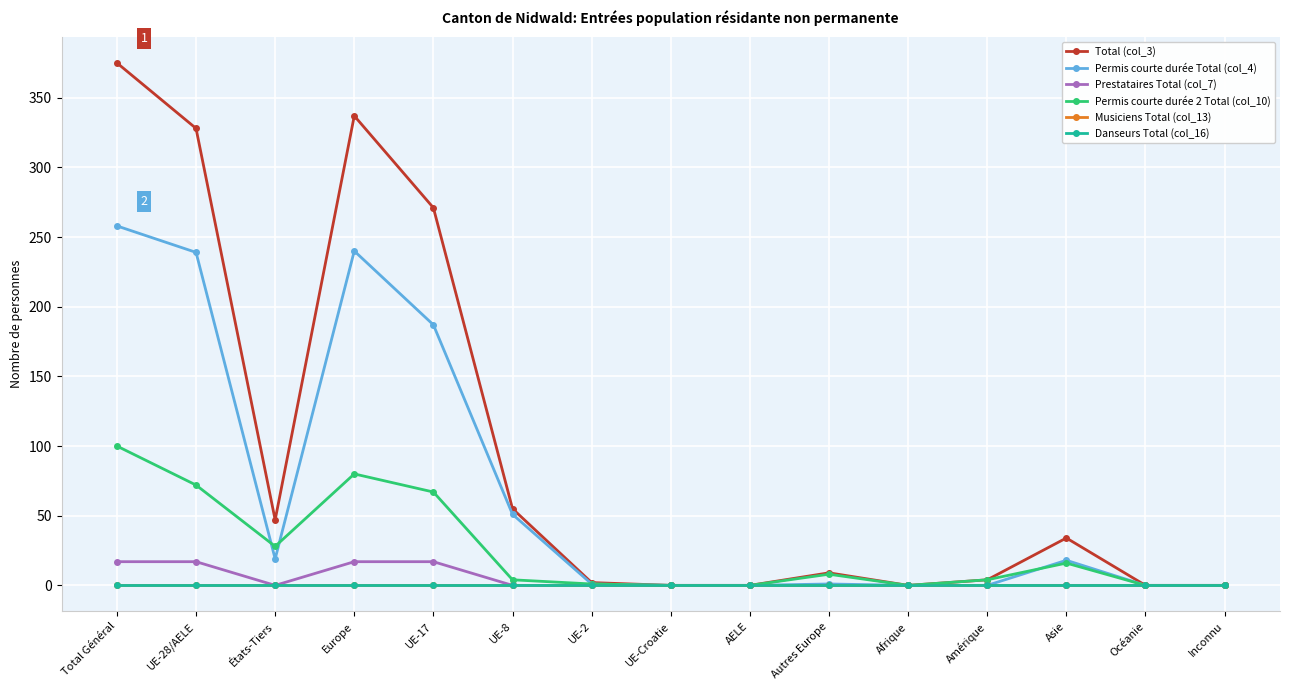

Between UE-17 and Océanie, which series saw the biggest shift?

Total (col_3)